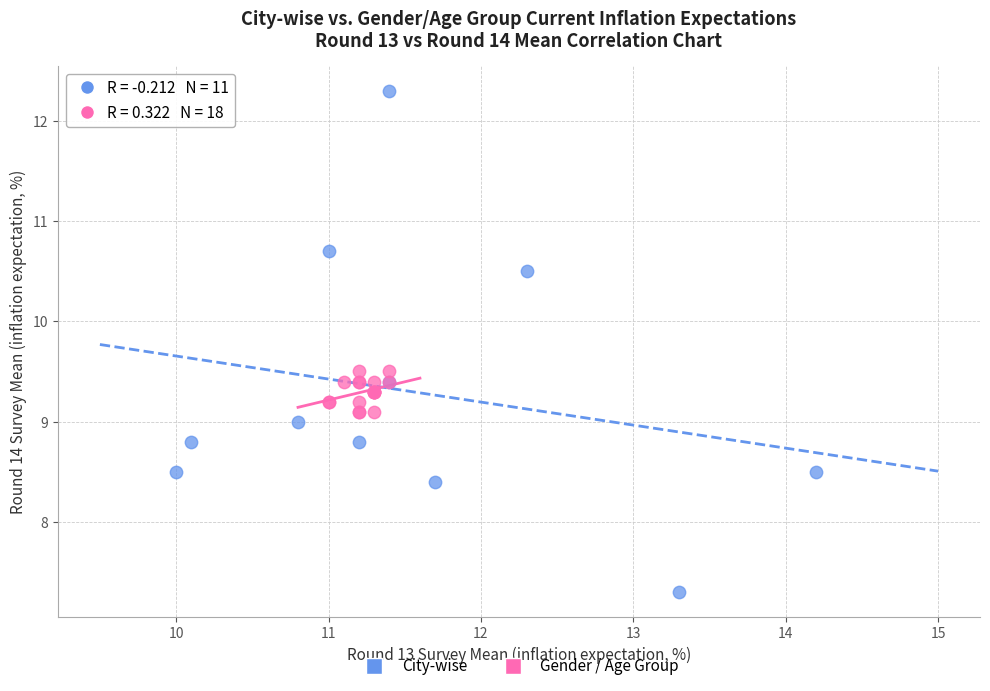

Which series has the largest Y range (max minus min)?

City-wise